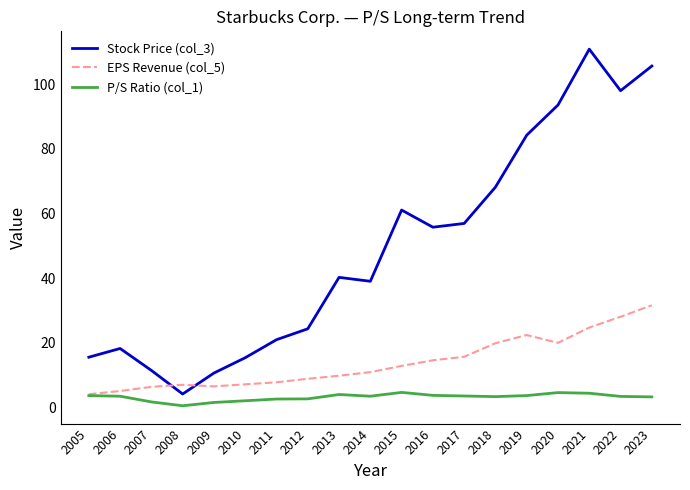

What is the approximate value of Stock Price (col_3) at 2015?

61.1